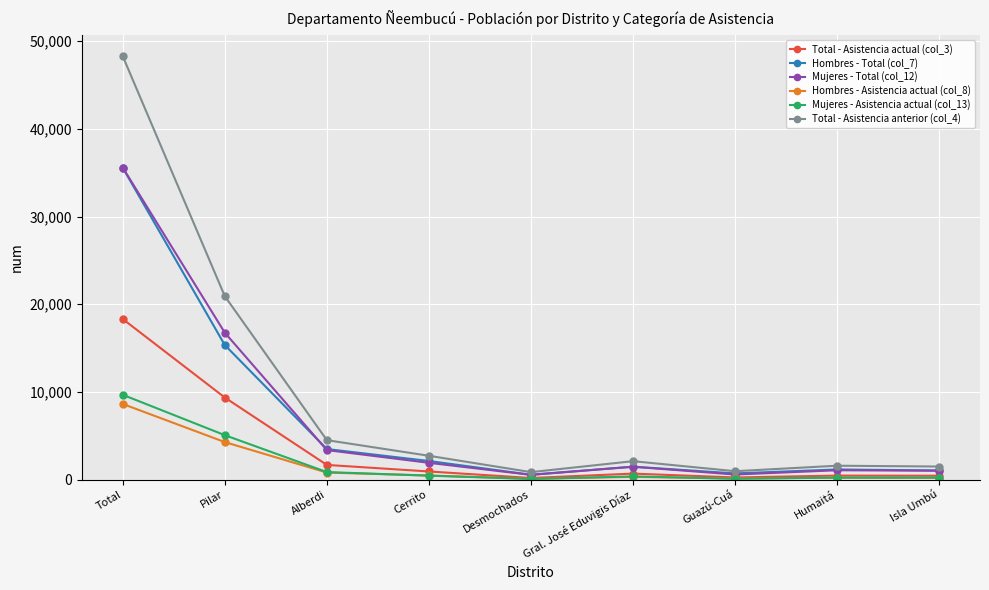

What is the difference between the Hombres - Total (col_7) values at Pilar and Total?

20203